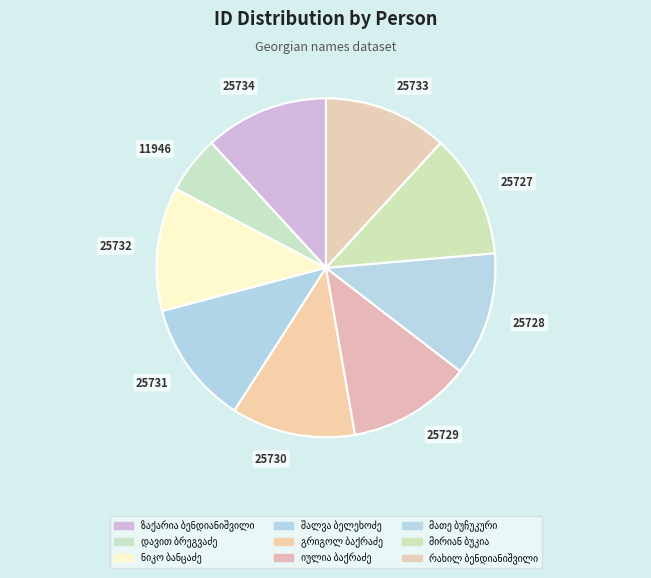

Do ზაქარია ბენდიანიშვილი and ნიკო ბანცაძე together represent more than half of the pie?

No